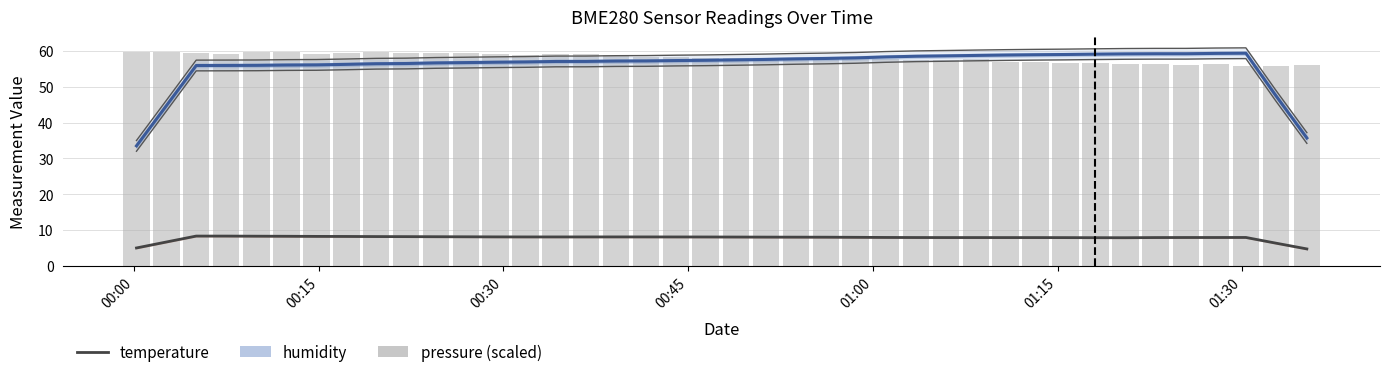

What is the lowest value of the humidity series?

33.5